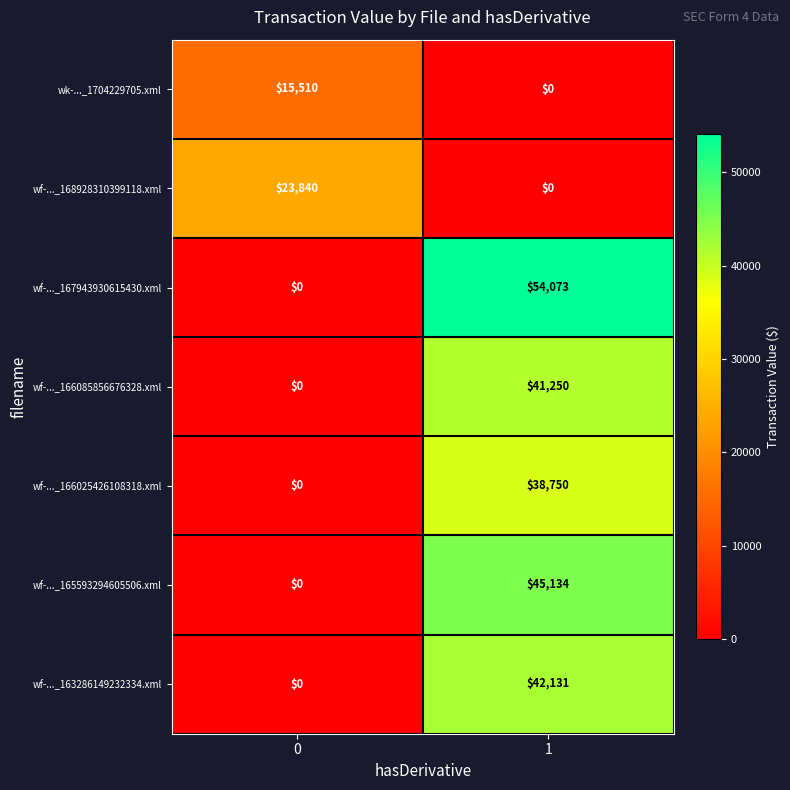

What value does the wf-..._168928310399118.xml series have at 0, to the nearest 10?

23840